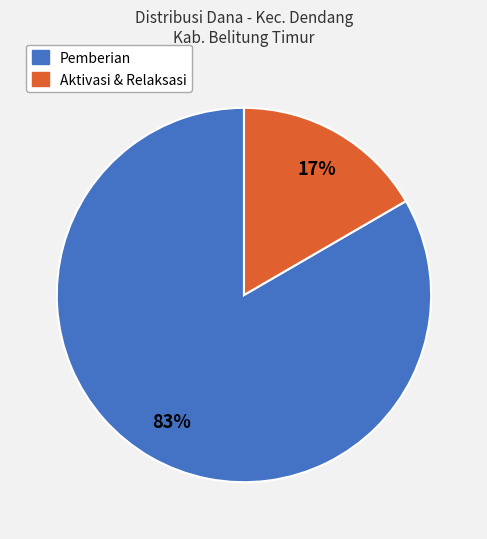

To the nearest percent, what is the combined percentage of Aktivasi & Relaksasi and Pemberian?

100%